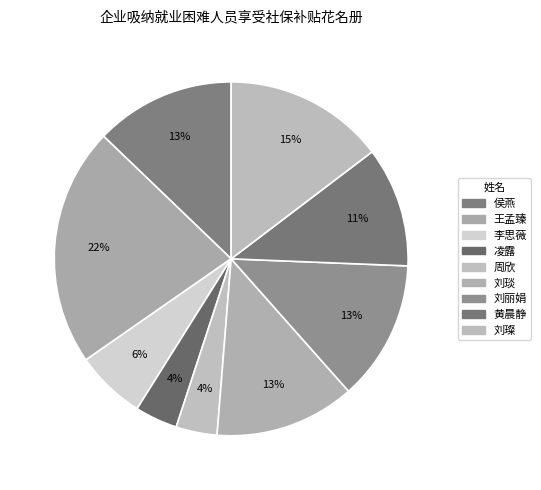

Between 凌露 and 王孟臻, which is larger?

王孟臻